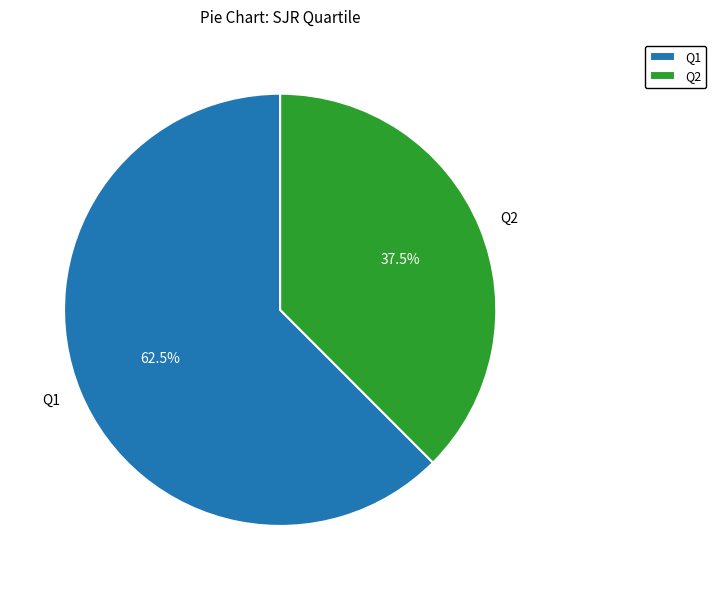

To the nearest percent, what is the difference between the largest and smallest slice percentages?

25%